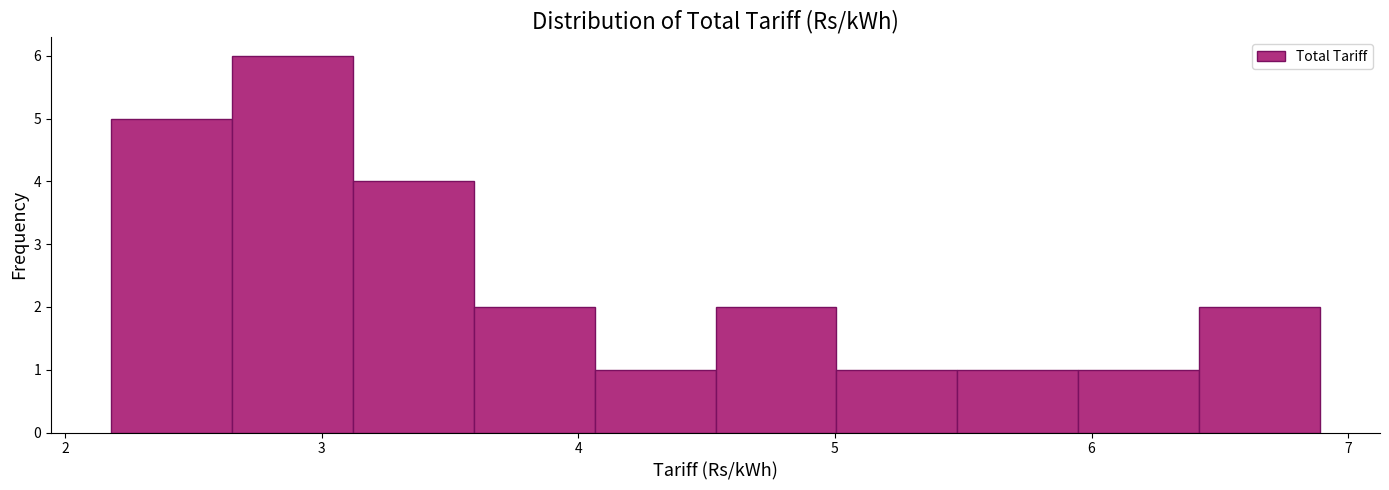

What is the height of the bar covering 4.5 to 5.0 on the x-axis? Neither the bar edges nor the heights are printed on the chart, so give them approximately, as read against the axes.

2